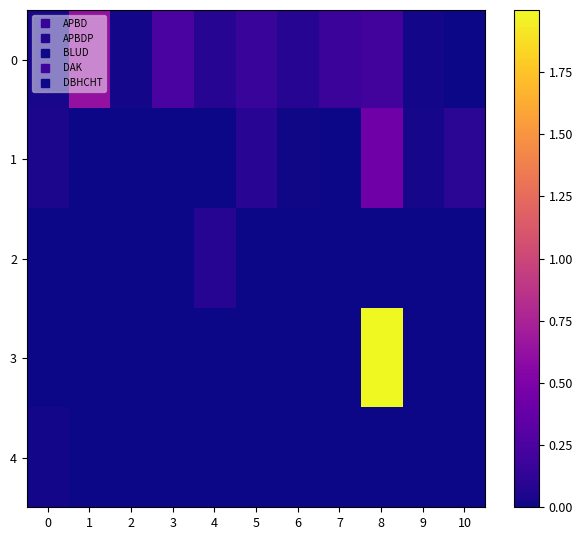

At which category is the sum across all series the highest?

8